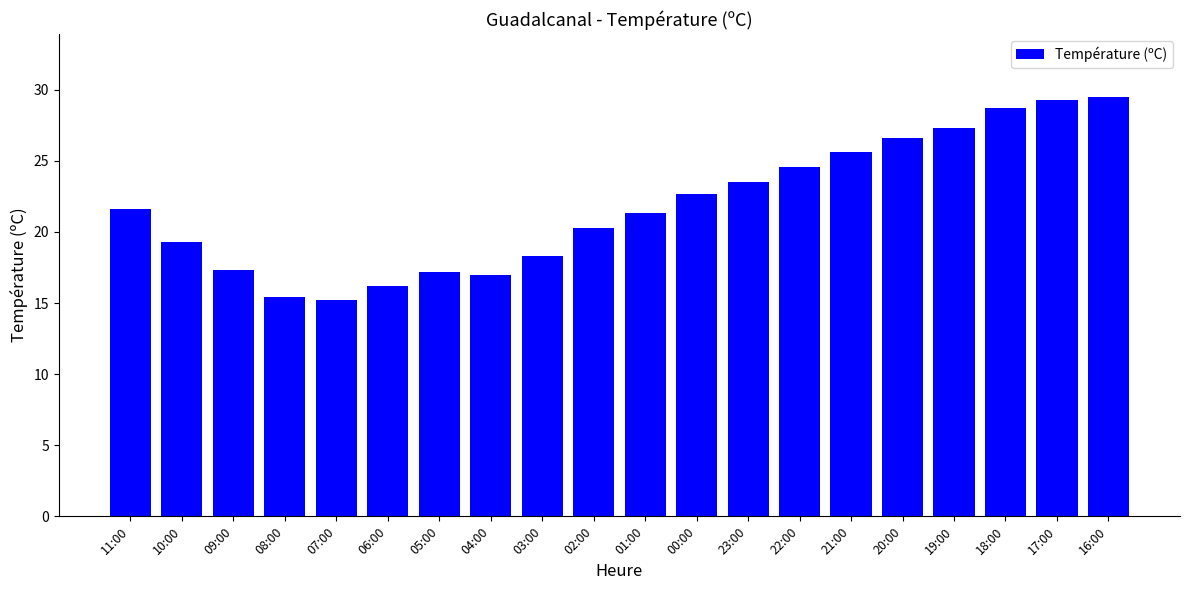

Is it true that the value at 19:00 is 36.1?

False